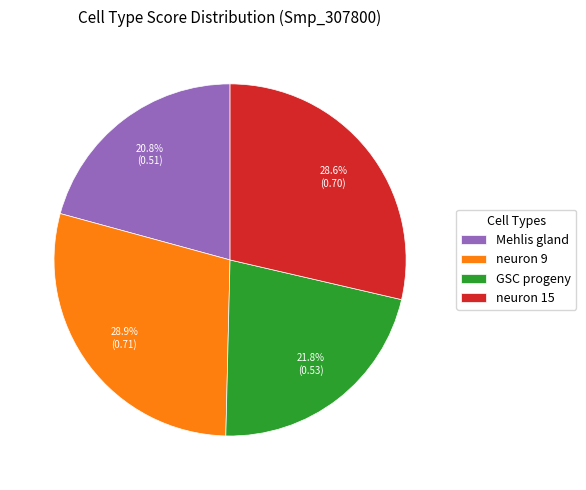

What percentage is the GSC progeny slice, to the nearest percent?

22%